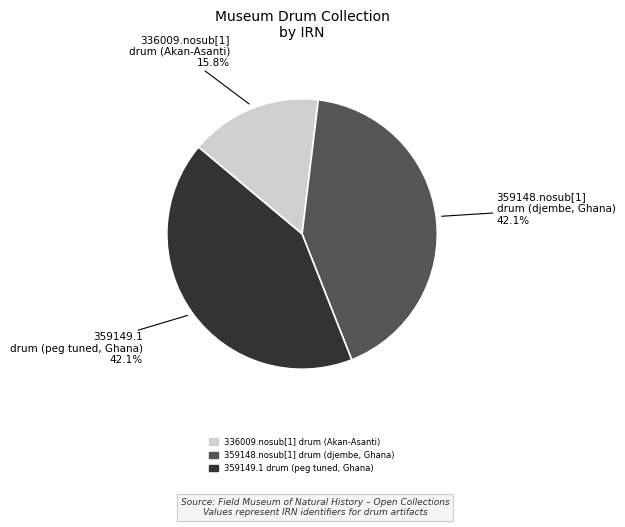

What is the total percentage of 359149.1 drum (peg tuned, Ghana) and 359148.nosub[1] drum (djembe, Ghana)?

84.2%